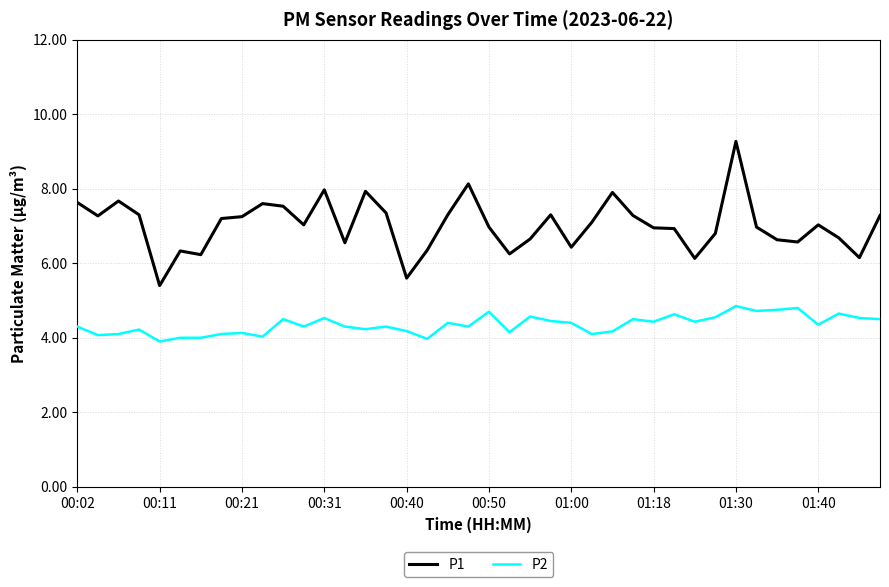

What is the average value of the P2 series?

4.4